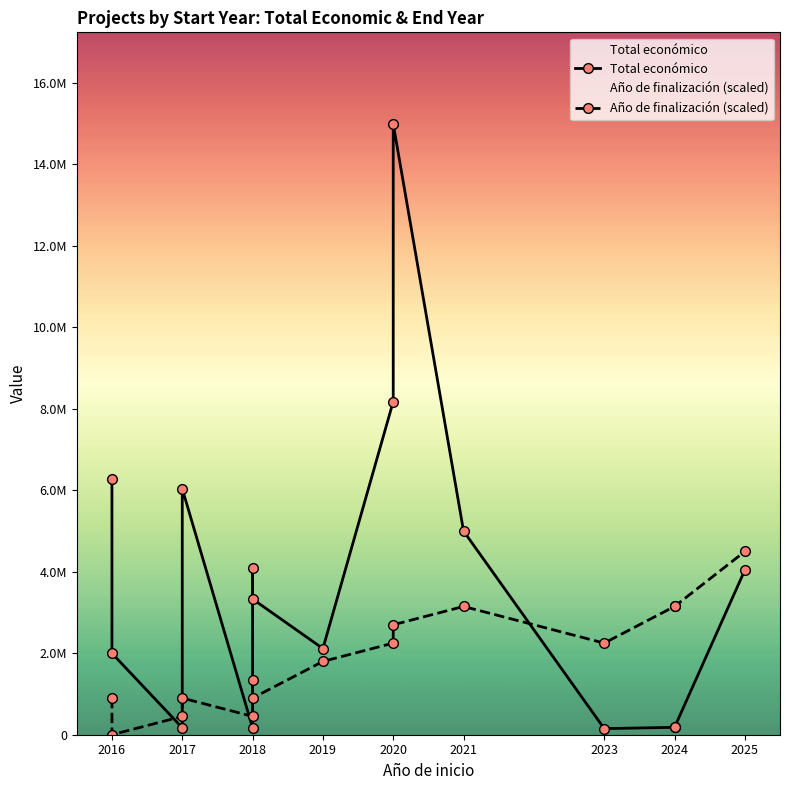

What is the value of the Año de finalización (scaled) point at the 8th from the left?

1799333.4